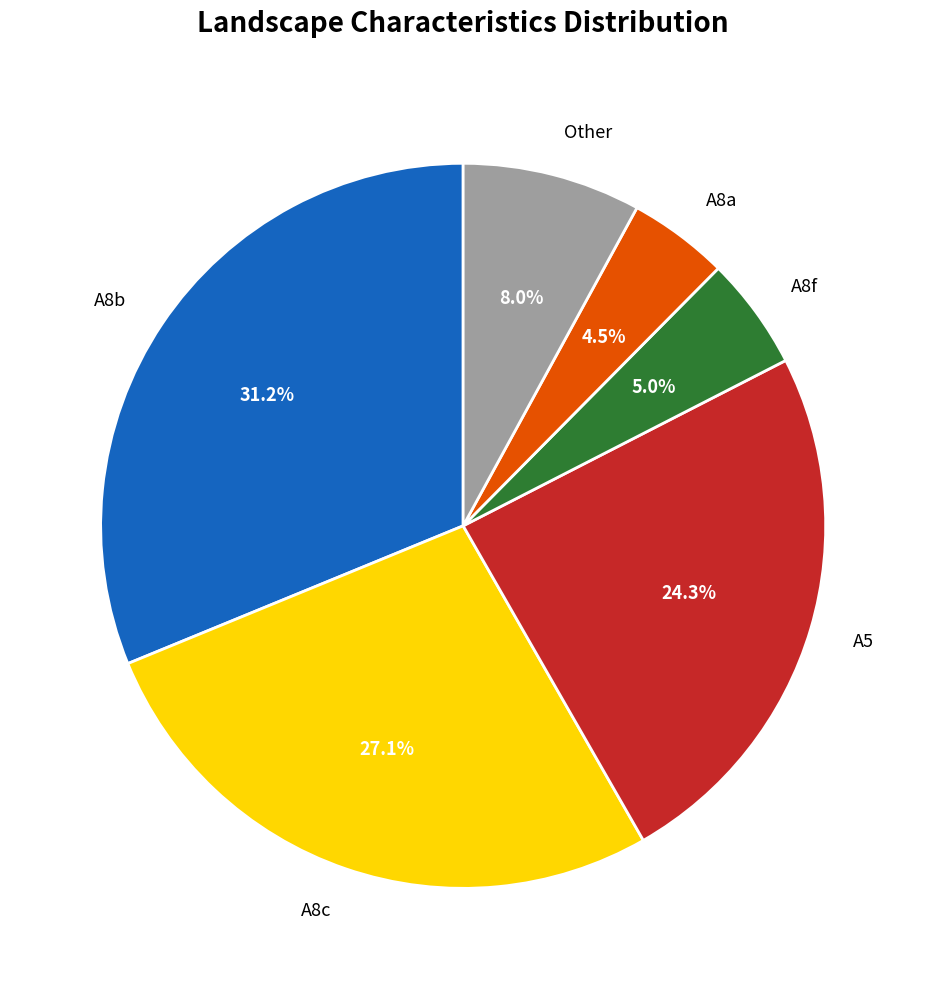

Does any single category account for the majority?

No